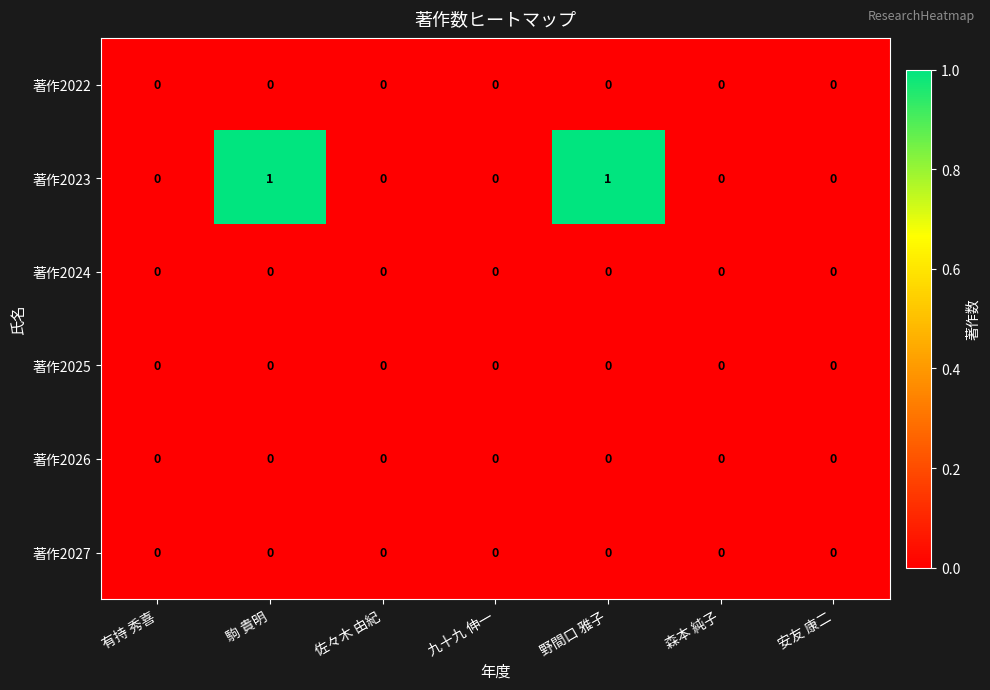

The value of 著作2025 at 駒 貴明 is 0. True or false?

True